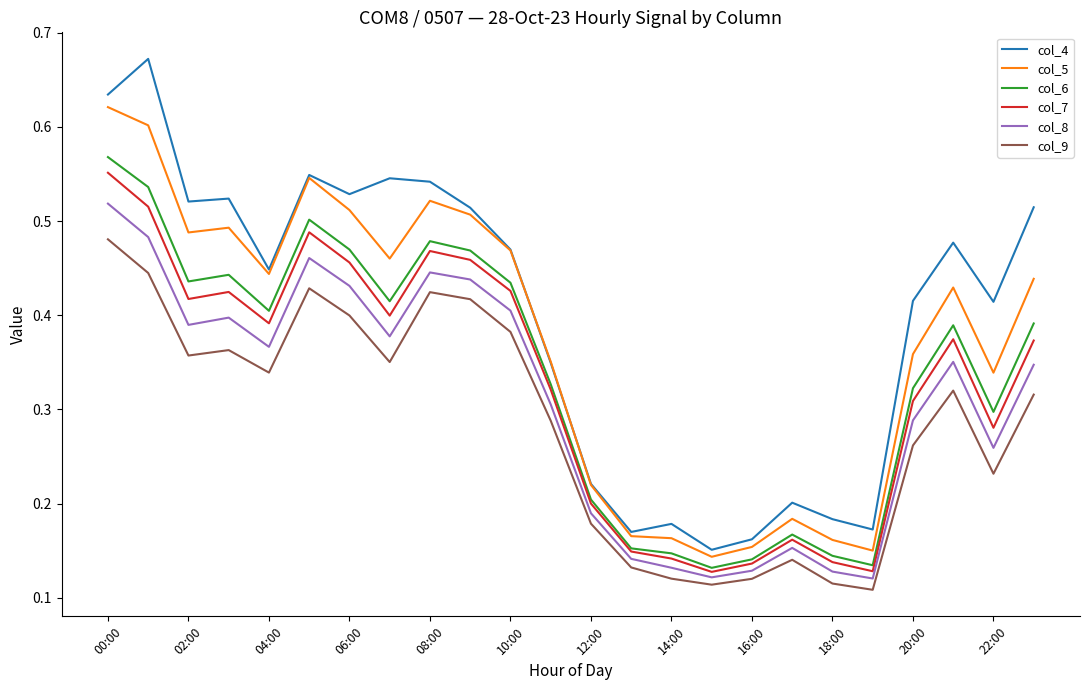

True or false: col_6 and col_4 intersect in this chart.

False